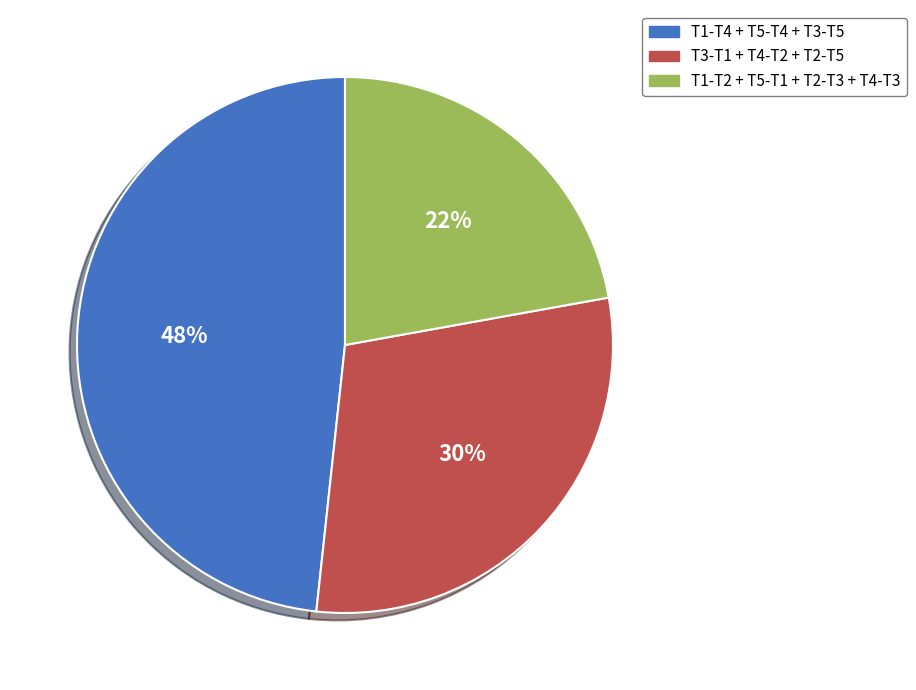

Count the number of slices in the pie.

3